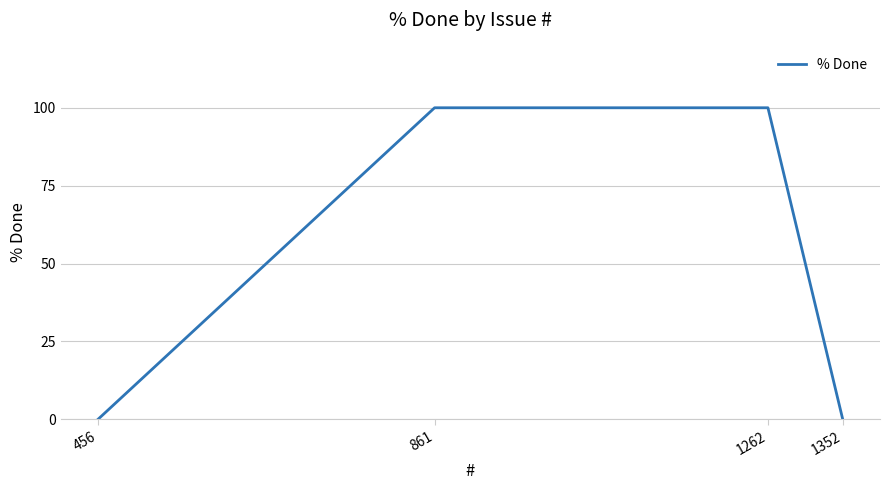

What is the difference between the second highest and second lowest values?

100